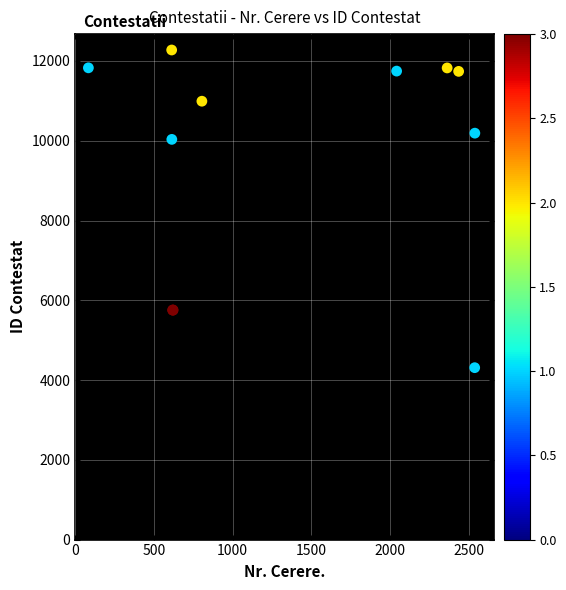

What Y value in the scatter plot is closest to 8292?

10034